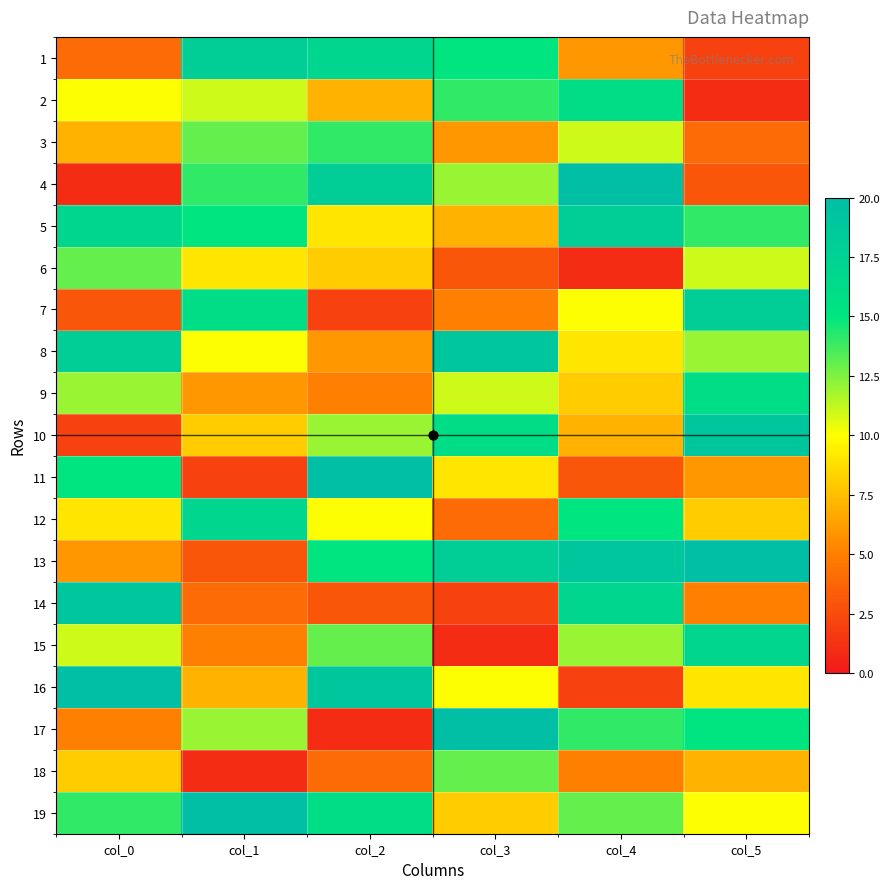

Which series has the largest total across all categories?

13